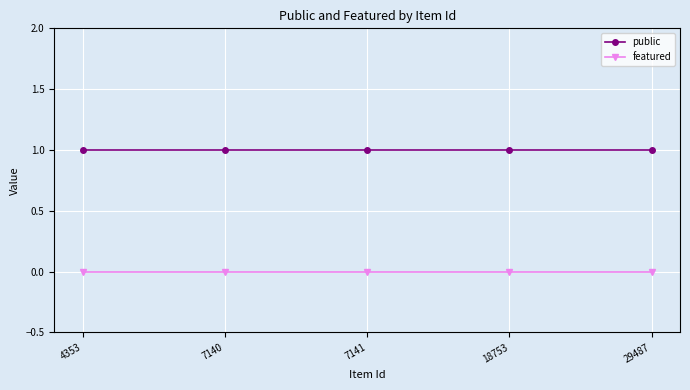

Rank the series at 29487 from lowest to highest value.

featured, public